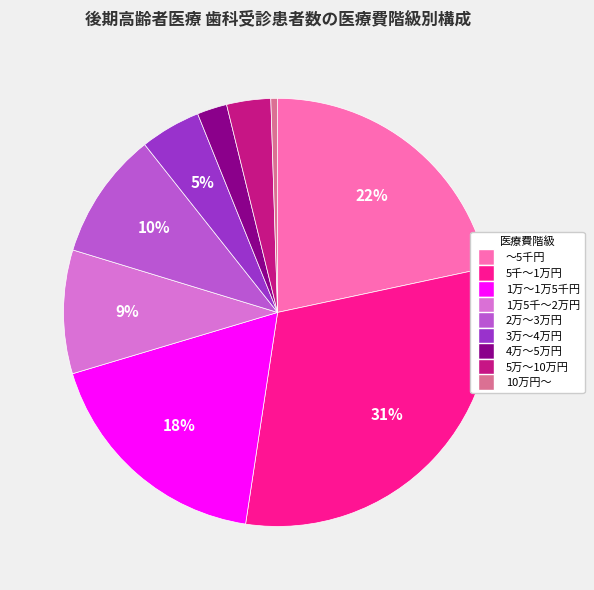

Combined, do 1万～1万5千円 and 5千～1万円 account for over 50%?

No